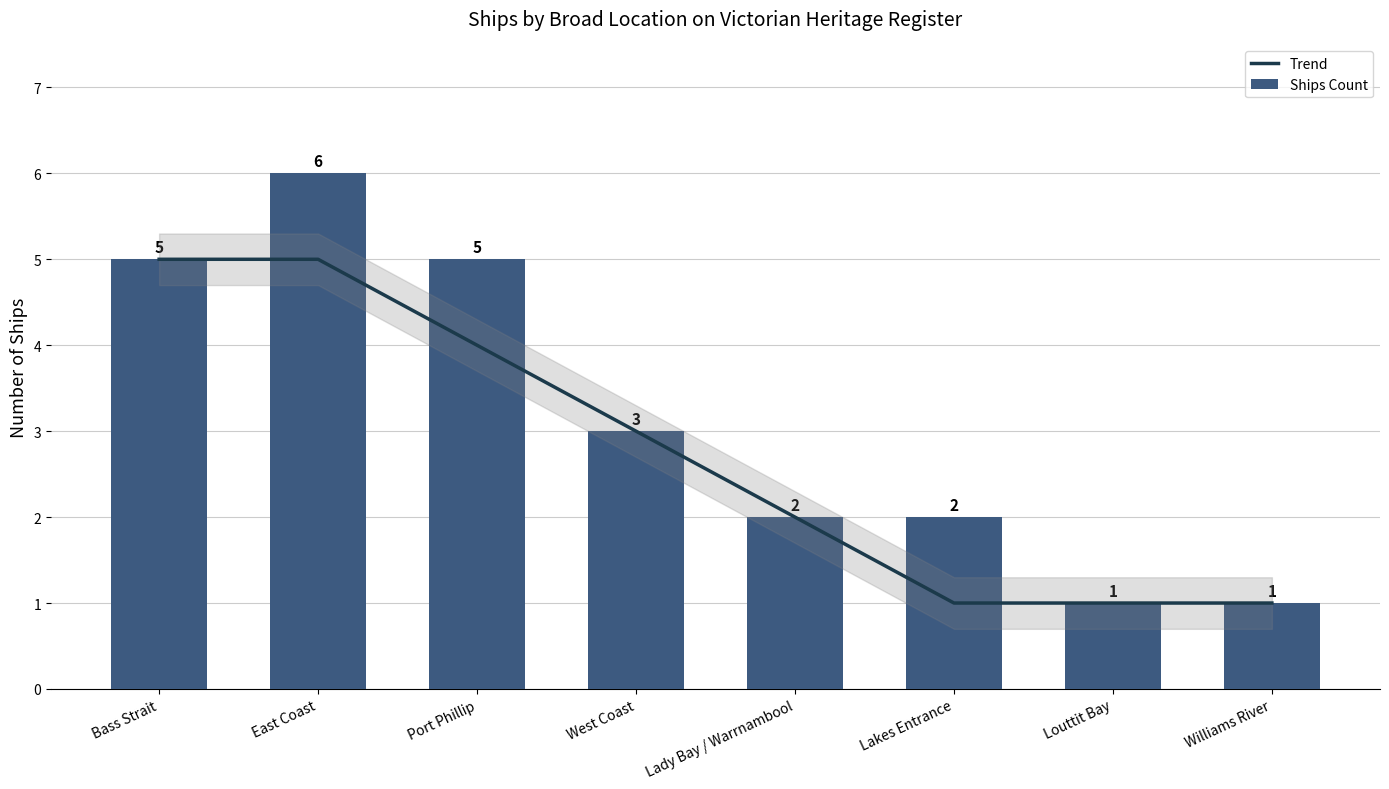

At Bass Strait, list the series in order from largest to smallest.

Trend, Ships Count